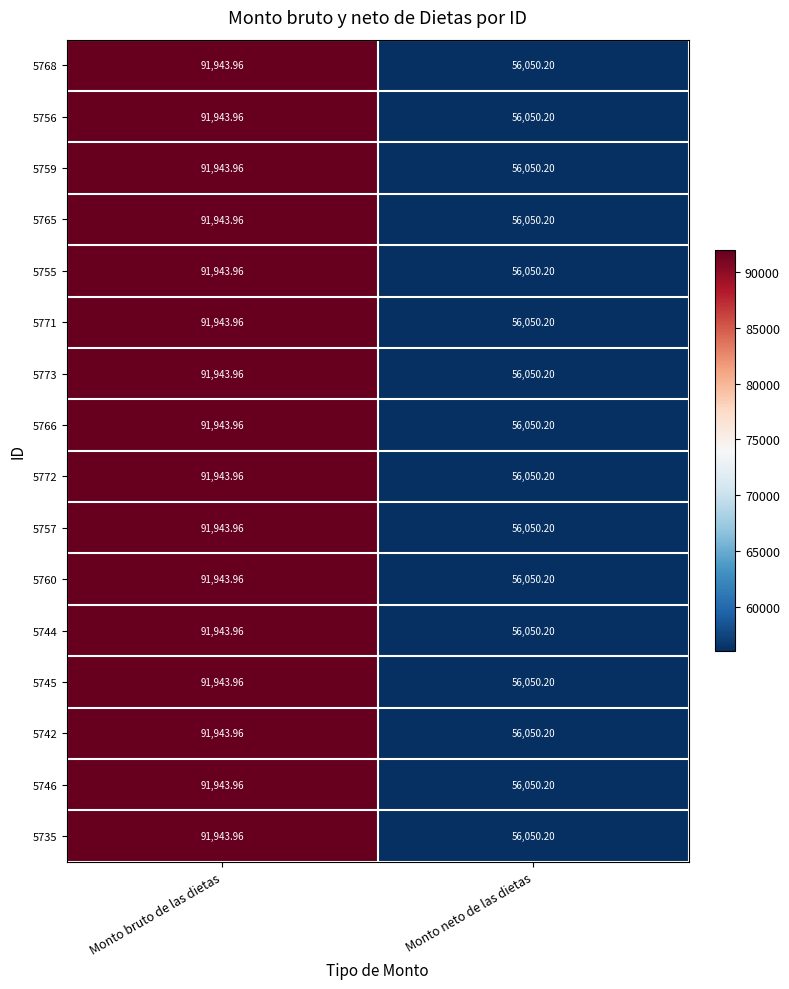

List the labels in order of 5760 value, smallest first.

Monto neto de las dietas, Monto bruto de las dietas